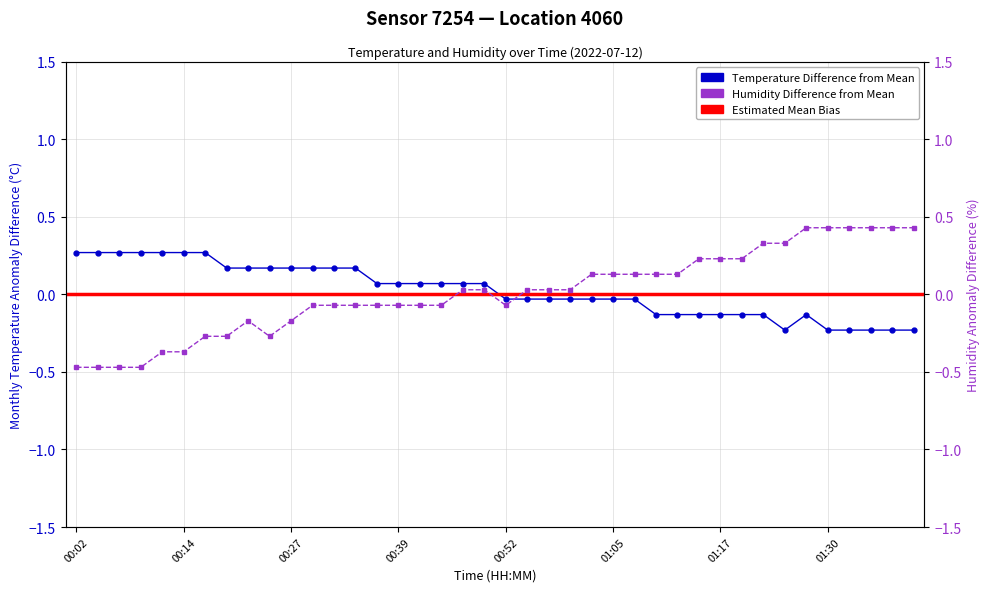

Between 00:39 and 01:40, which series saw the biggest shift?

humidity